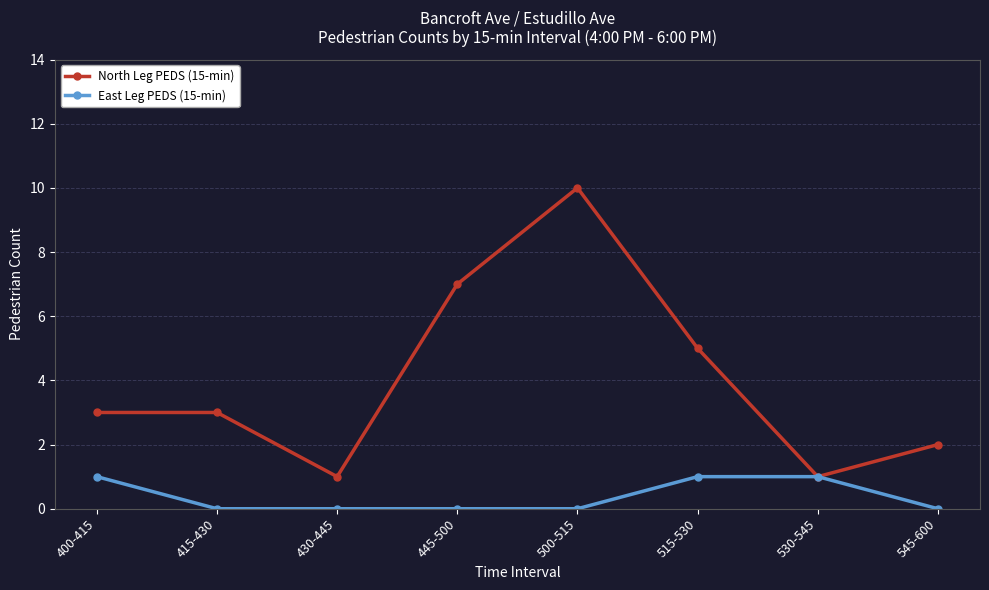

True or false: North Leg PEDS (15-min) has more than 0 interior local peaks.

True